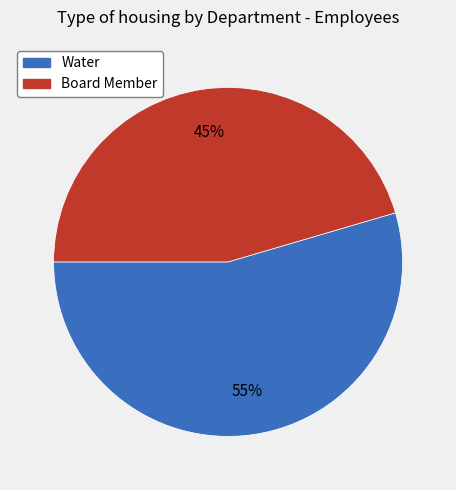

Is the sum of Water and Board Member greater than half?

Yes